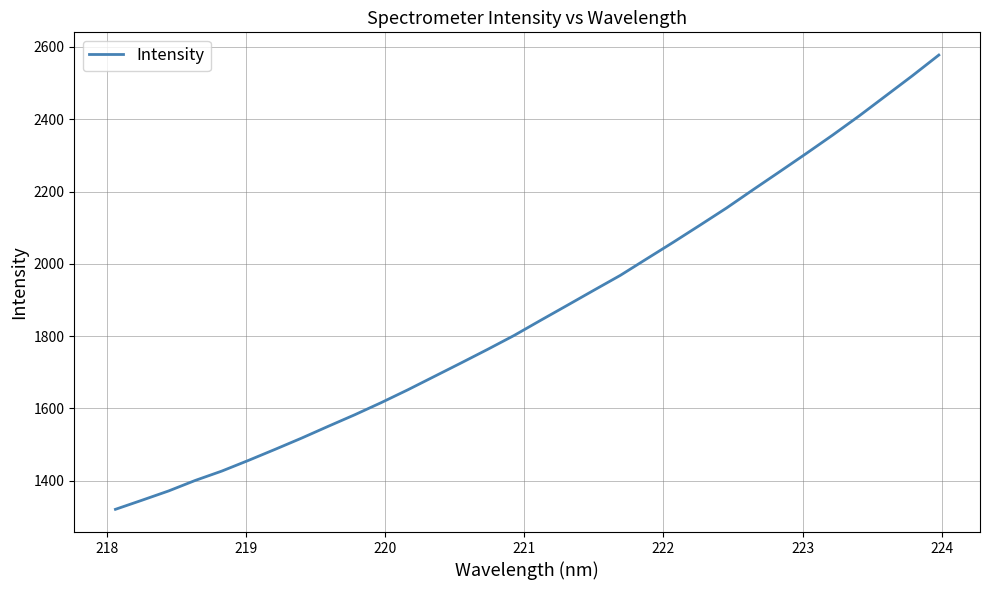

What is the minimum value shown in the chart?

1320.8